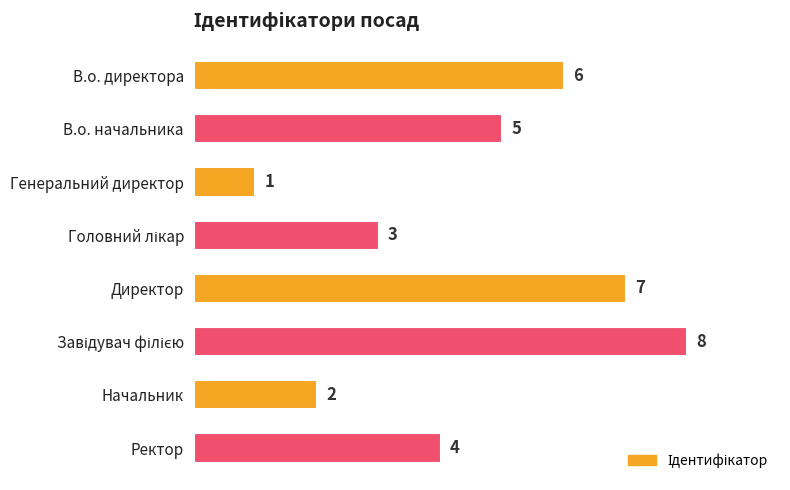

What is the sum of all values?

36